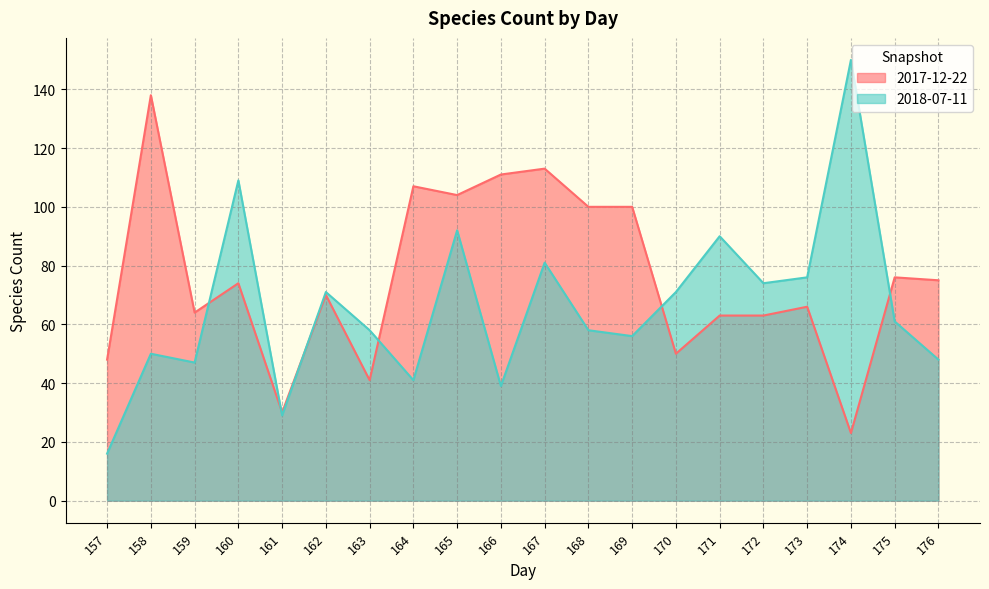

What is the approximate value of 2018-07-11 at 176?

48